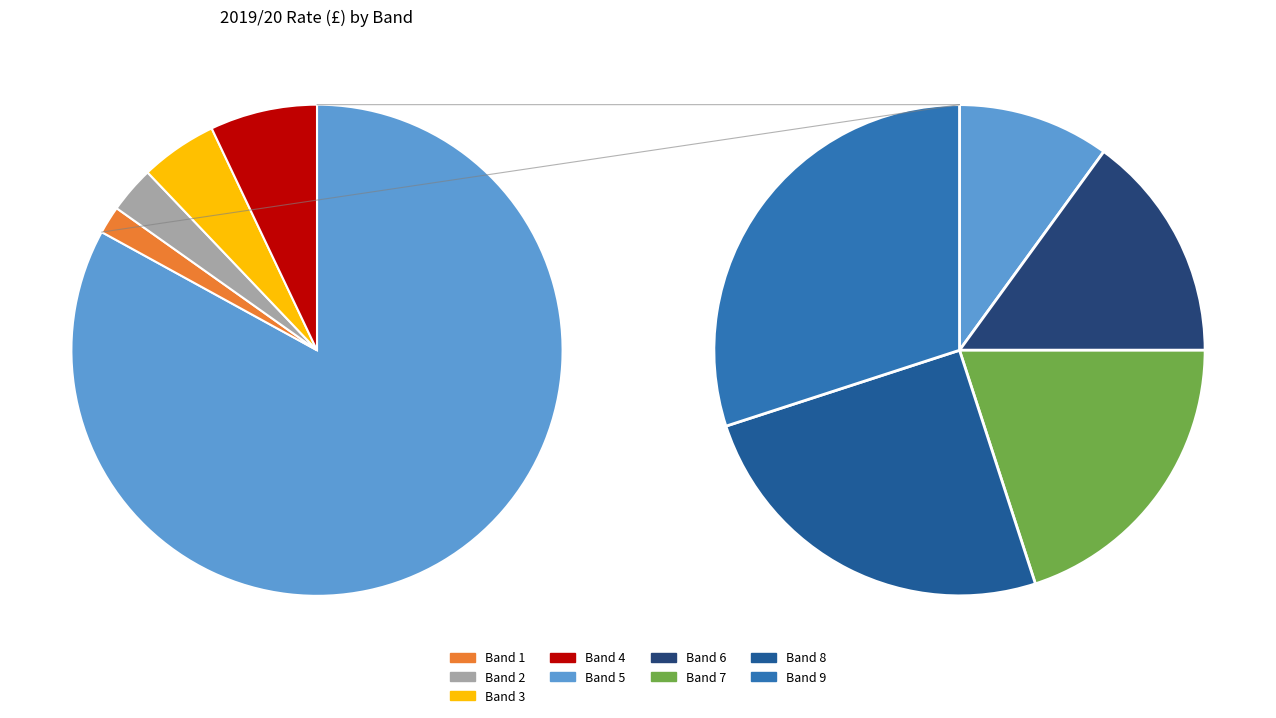

To the nearest percent, what percentage of the pie is Band 2?

3%